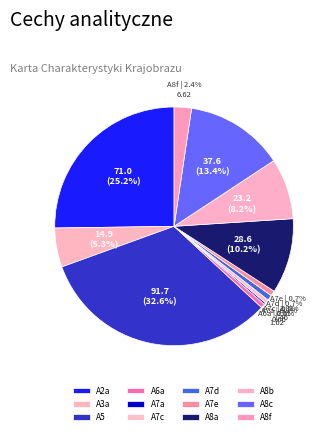

Is there any slice that represents more than half of the pie?

No